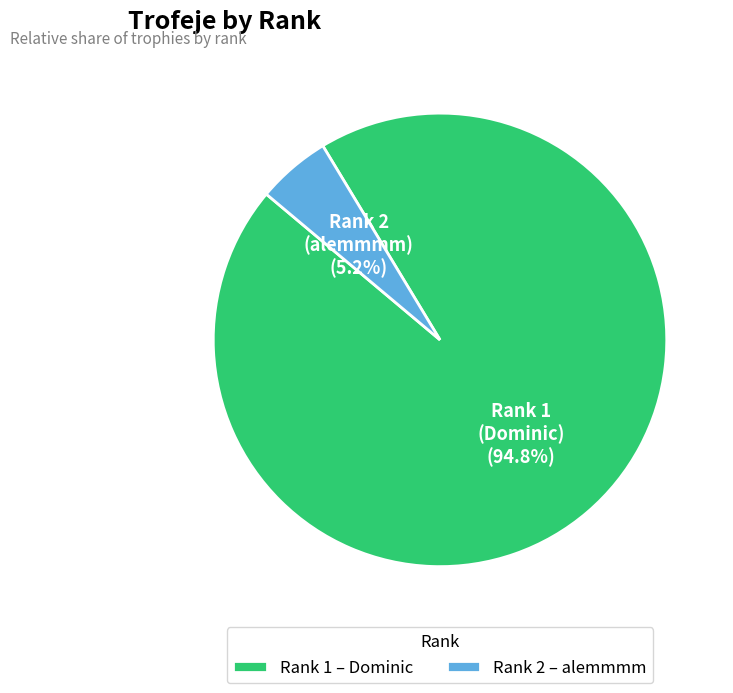

Do Rank 2 (alemmmm) and Rank 1 (Dominic) together represent more than half of the pie?

Yes